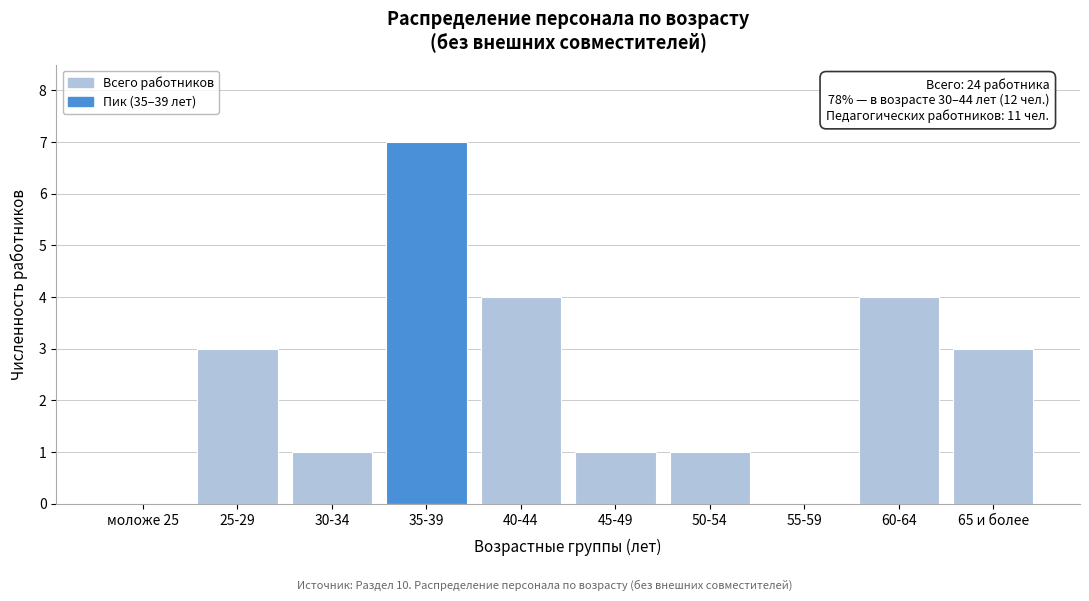

Reading left to right, transcribe all the data shown in this chart.

моложе 25=0	25-29=3	30-34=1	35-39=7	40-44=4	45-49=1	50-54=1	55-59=0	60-64=4	65 и более=3